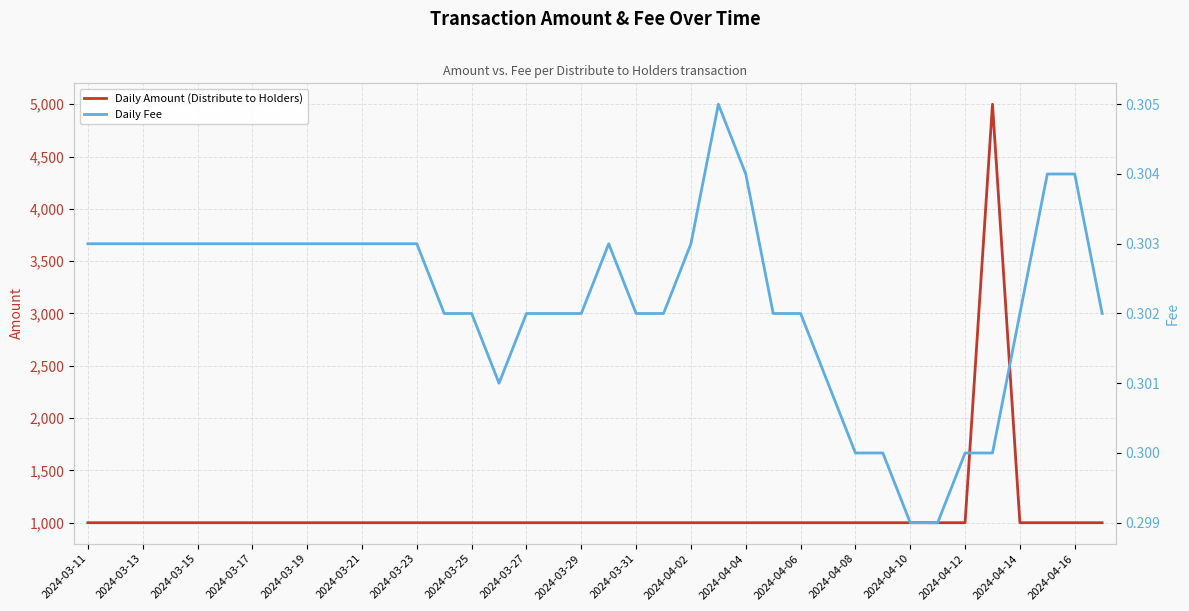

The value of Daily Amount (Distribute to Holders) at 2024-03-29 is 1000. True or false?

True